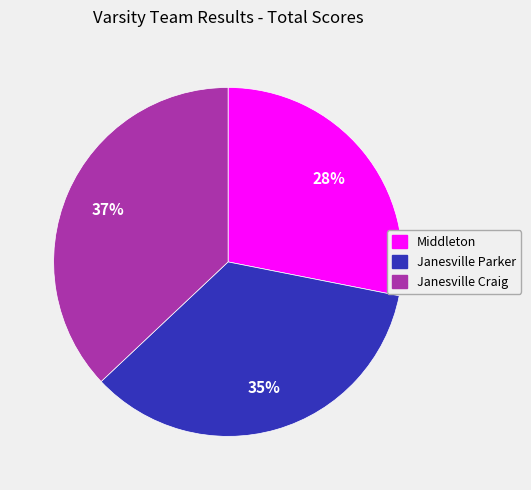

Is there any slice that represents more than half of the pie?

No